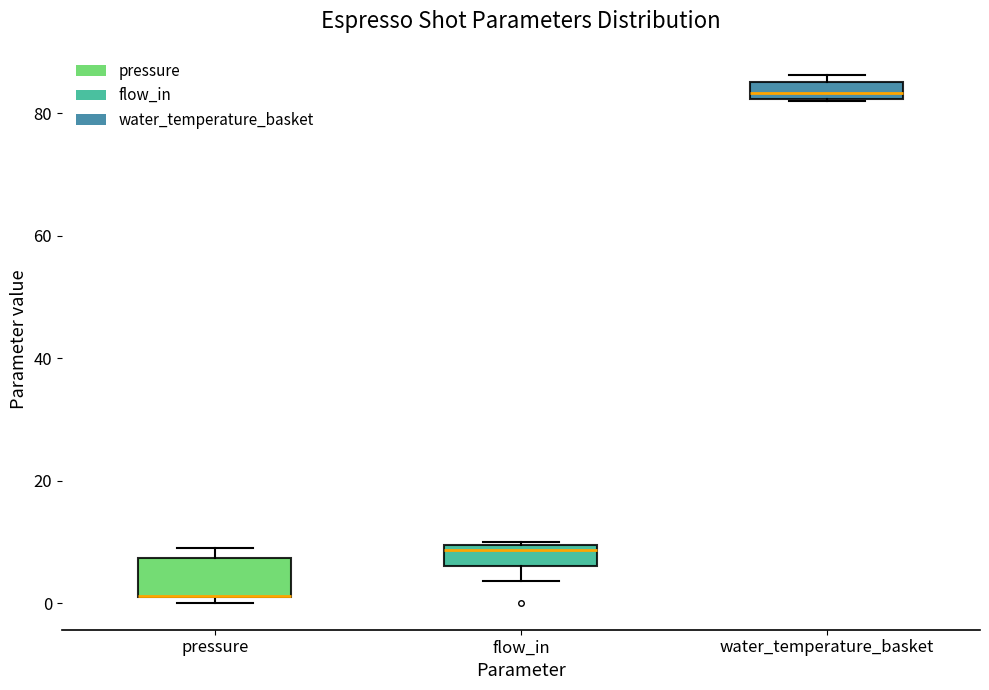

Which box is the tallest, from its lower edge to its upper edge?

pressure